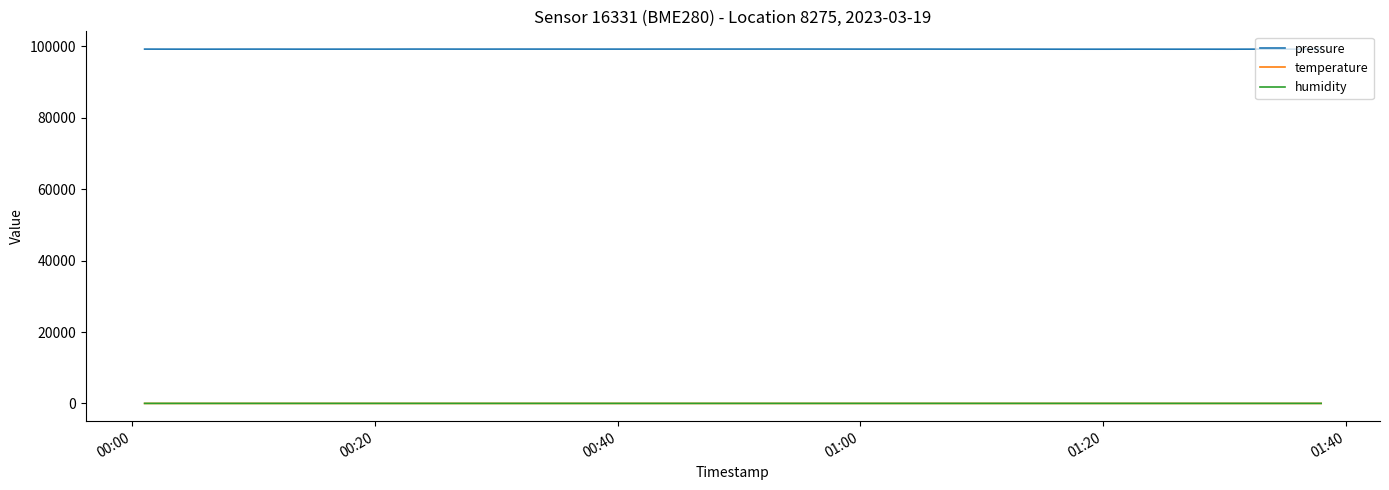

What is the smallest value displayed?

11.9